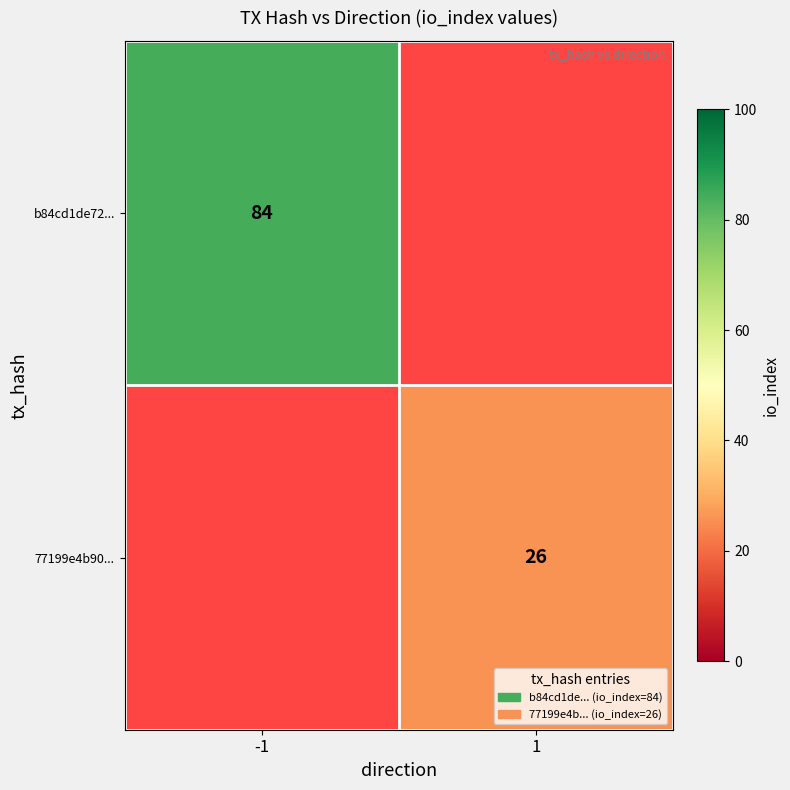

True or false: b84cd1de72... has a value of 142.8 at -1.

False